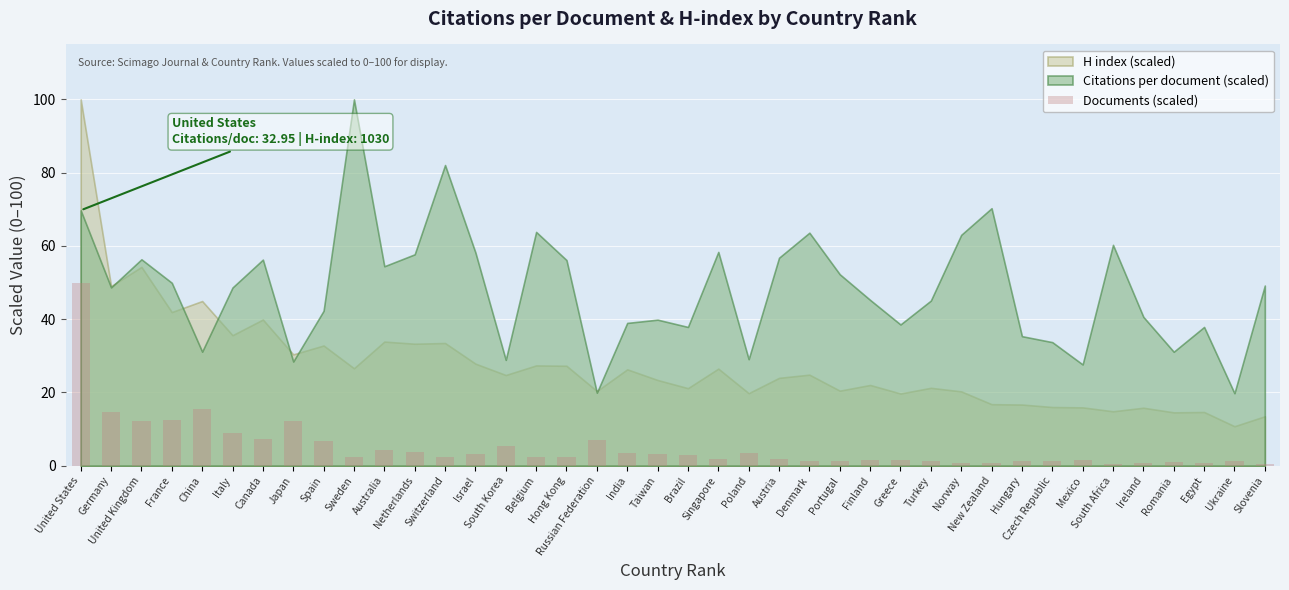

Which label corresponds to the largest value in the chart?

United States